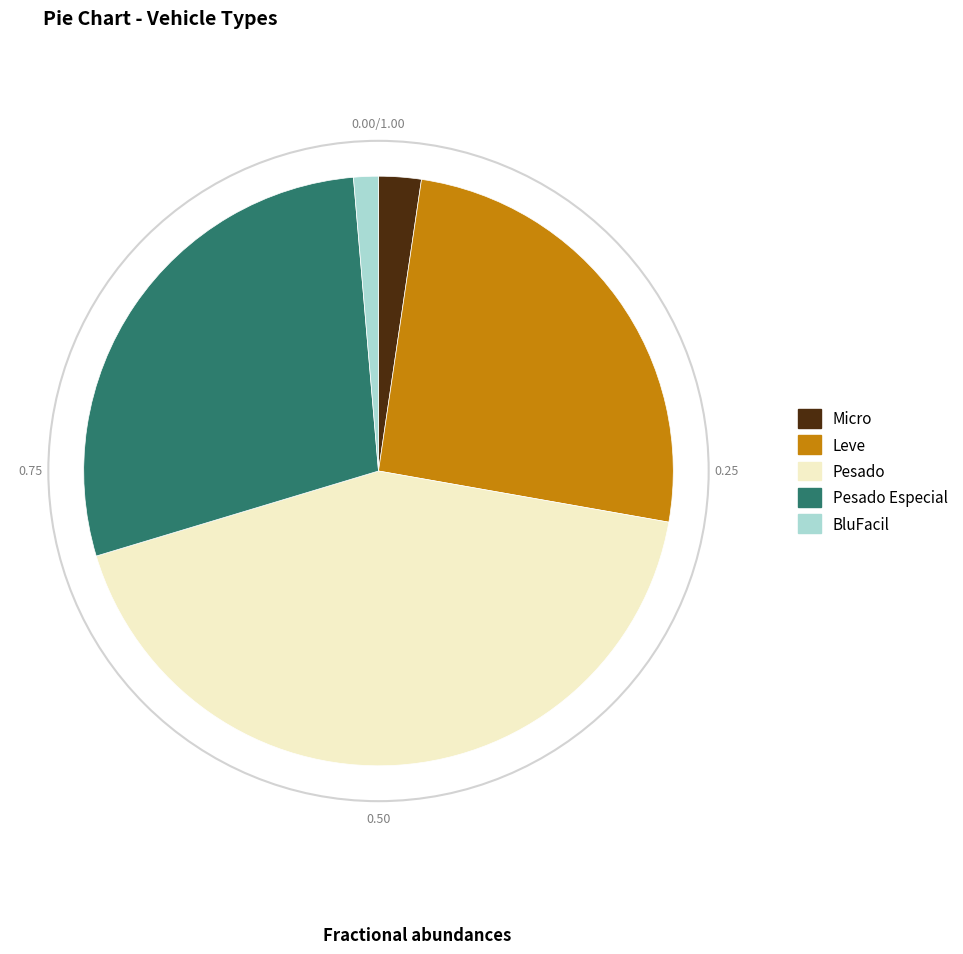

Do Leve and Pesado together represent more than half of the pie?

Yes